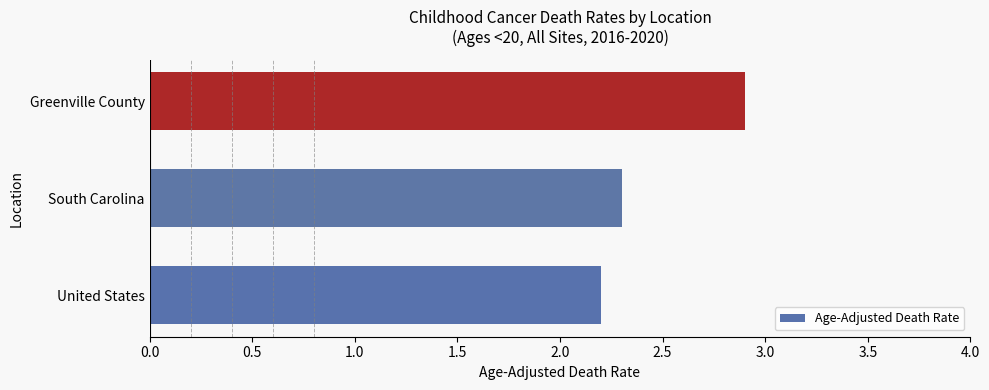

What is the smallest value displayed?

2.2